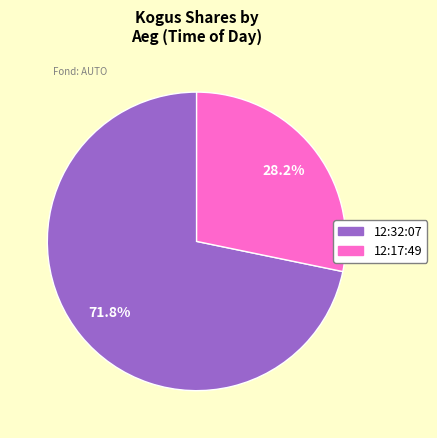

Count the number of slices in the pie.

2